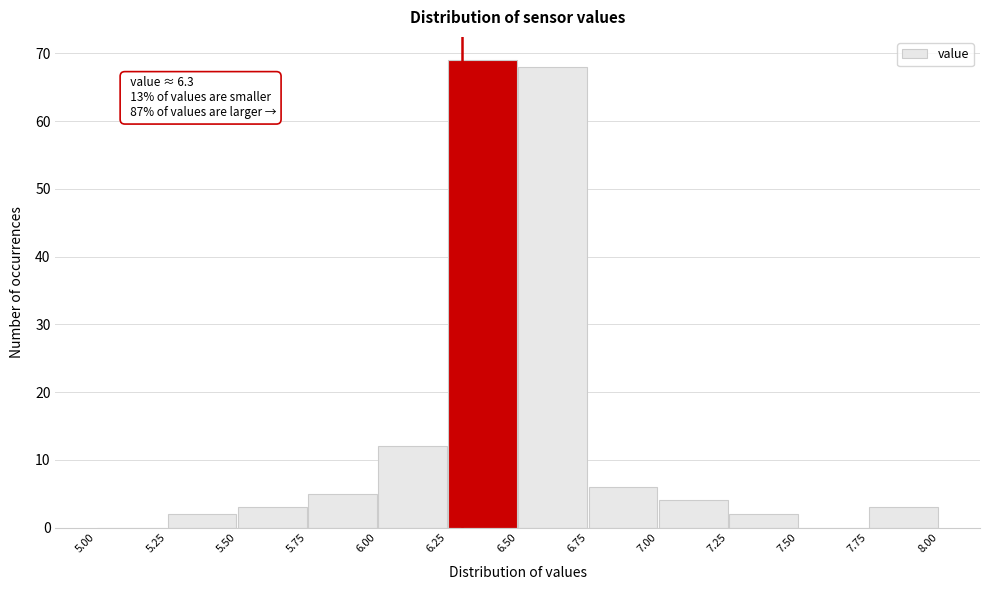

Which range on the x-axis has the tallest bar?

6.25 to 6.50